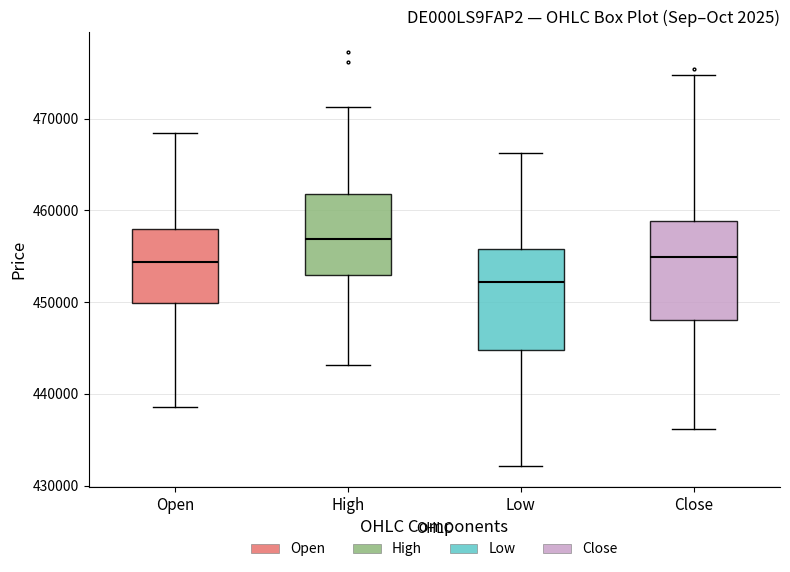

Which box's median line is the lowest?

Low